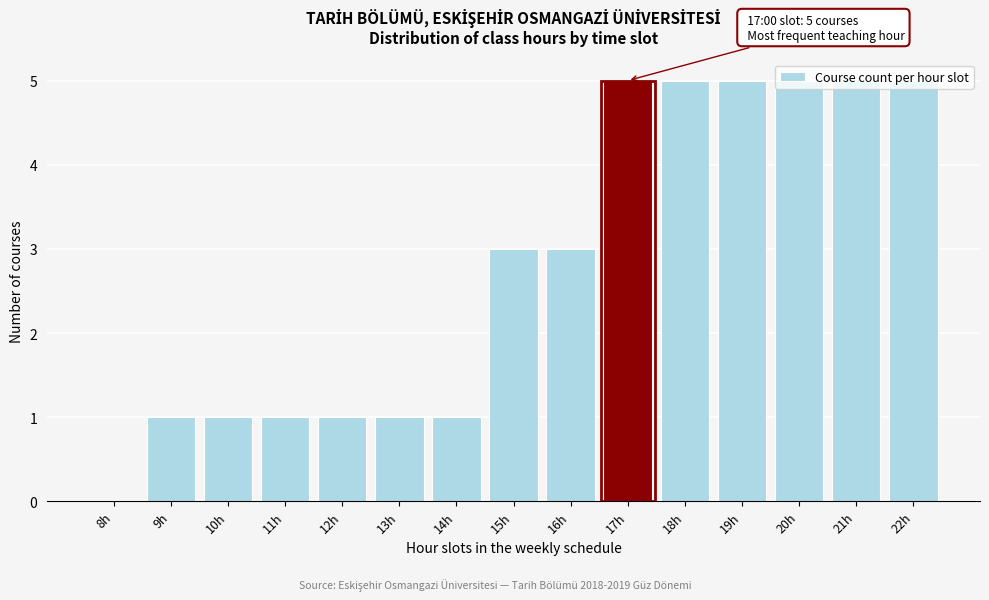

True or false: the data shows 5 at 22h.

True